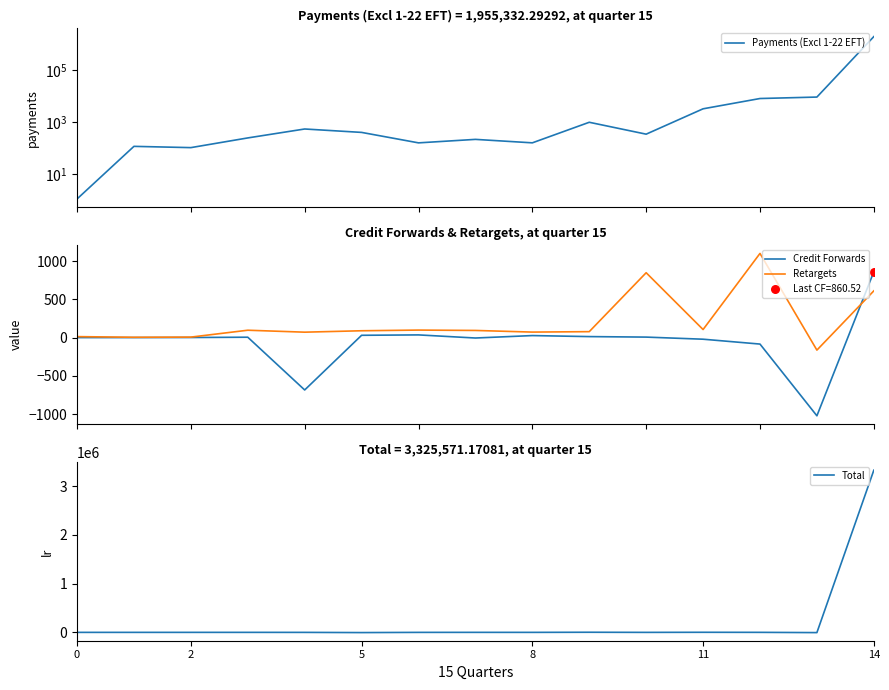

Which series contains the highest Y value?

Total